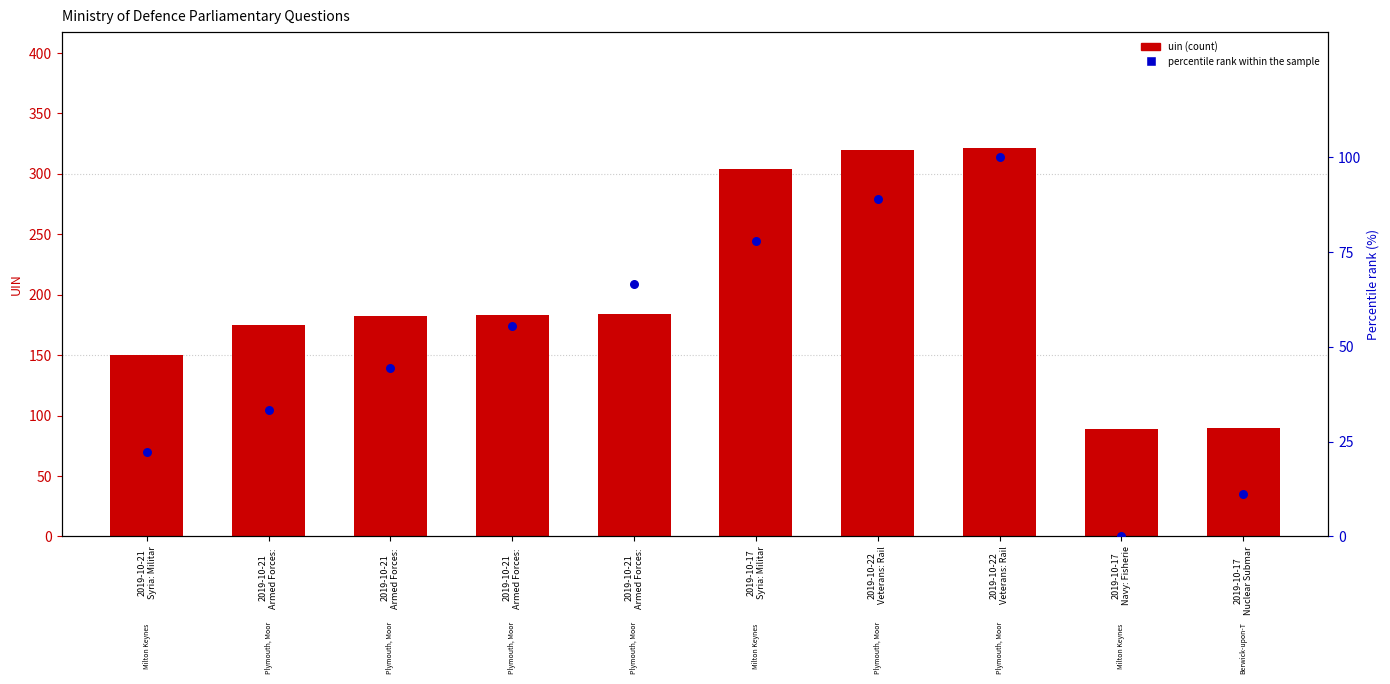

Which series has the largest total across all categories?

uin (count)